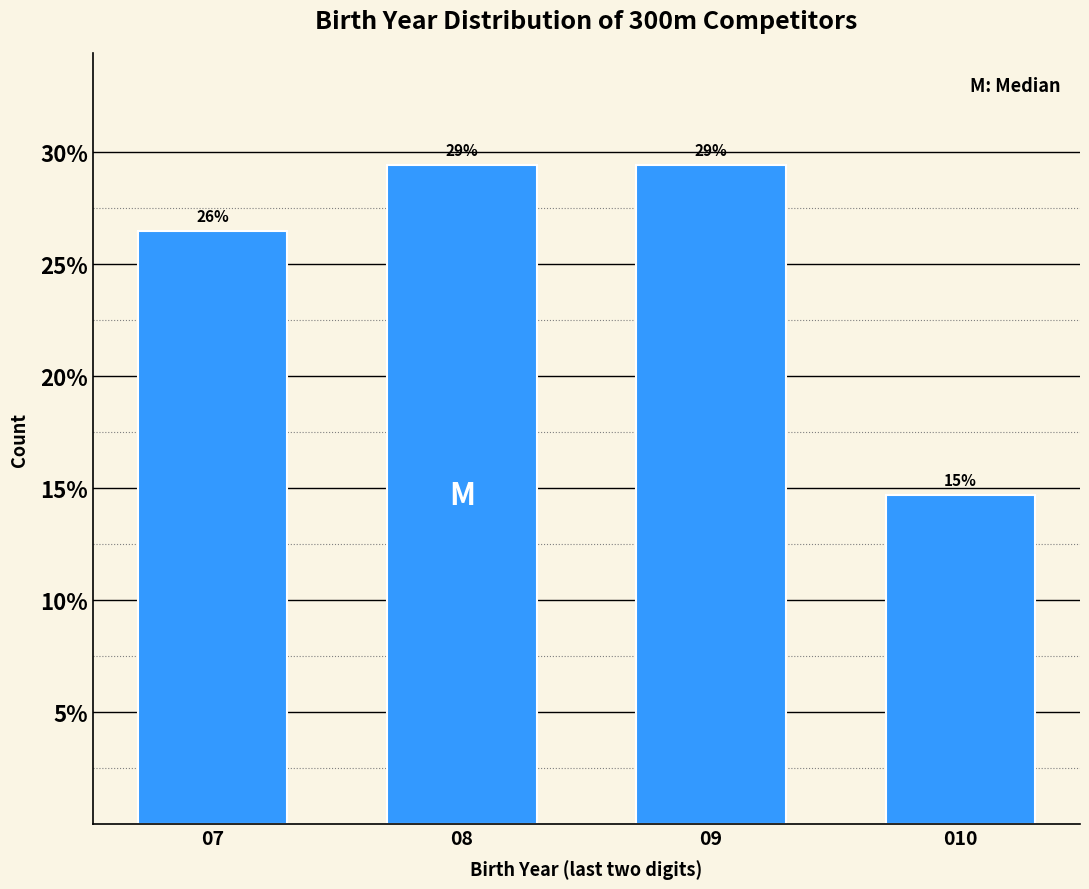

Are the bars horizontal?

No